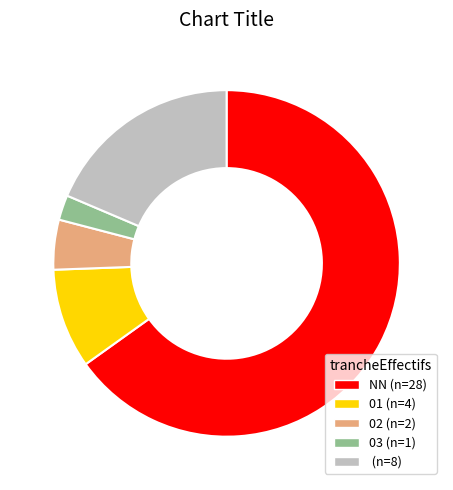

The 03 (n=1) slice represents 9% of the pie. True or false?

False